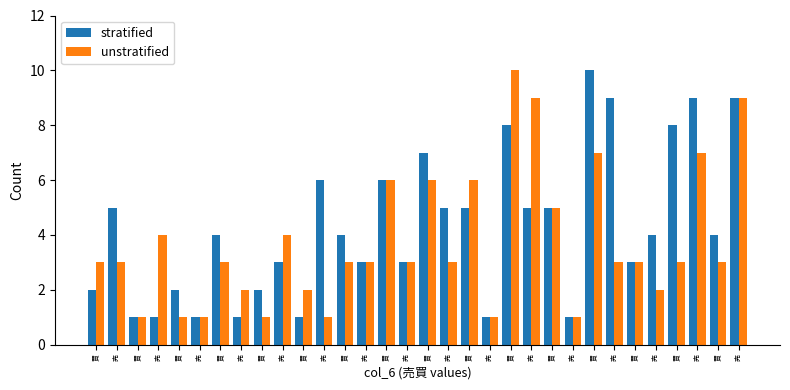

How many series are shown in this chart?

2